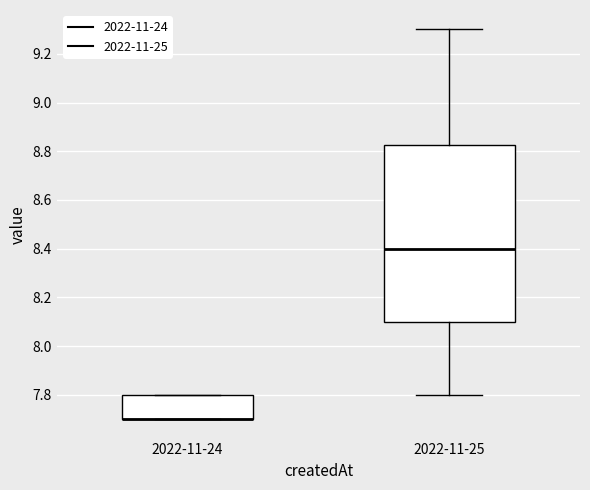

Where is the upper edge of the box for 2022-11-25 on the y-axis? The values are not printed on the chart, so give them approximately, as read against the axis.

8.82